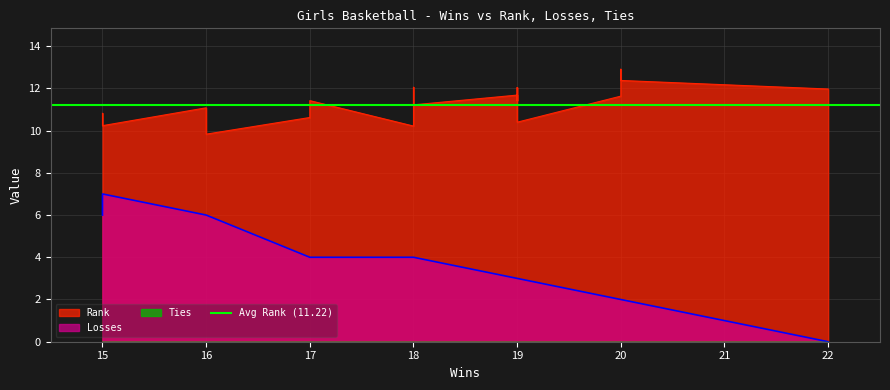

True or false: Rank and Ties intersect in this chart.

False